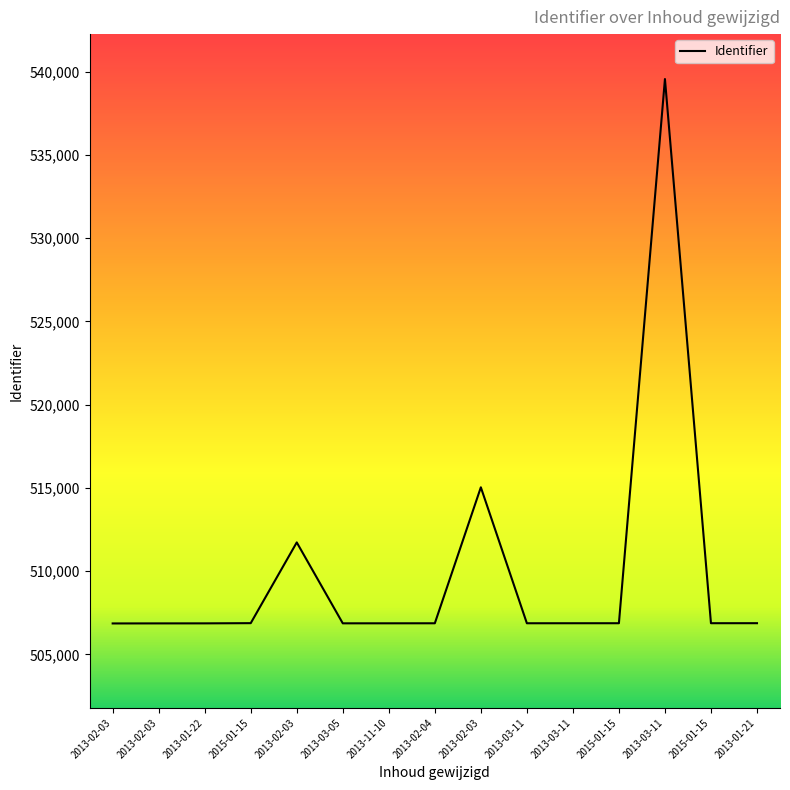

Does the chart display data point markers on the line(s)?

No